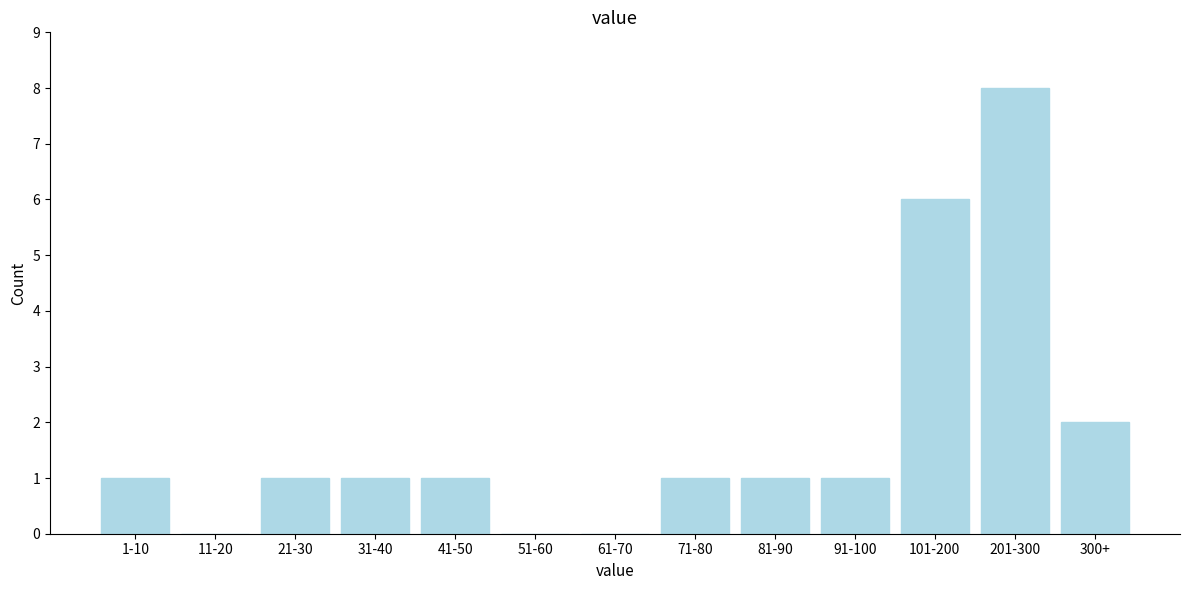

Reading right to left, what are all the values shown in this chart?

300+=2	201-300=8	101-200=6	91-100=1	81-90=1	71-80=1	61-70=0	51-60=0	41-50=1	31-40=1	21-30=1	11-20=0	1-10=1